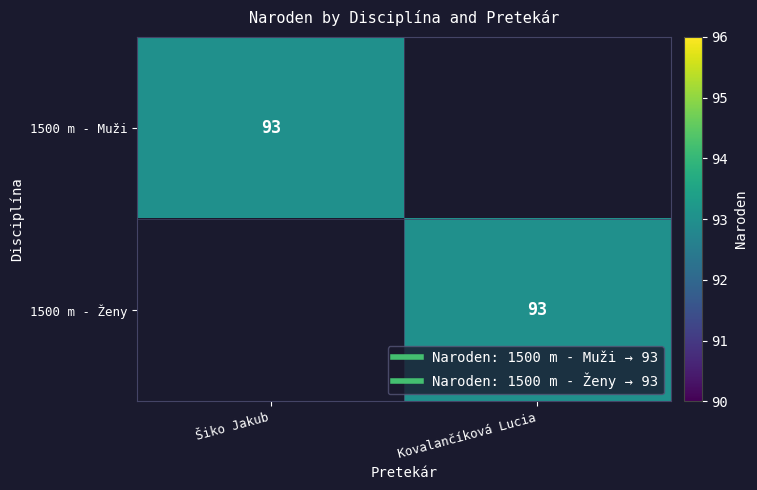

Which category has the lowest value across all series?

Kovalančíková Lucia